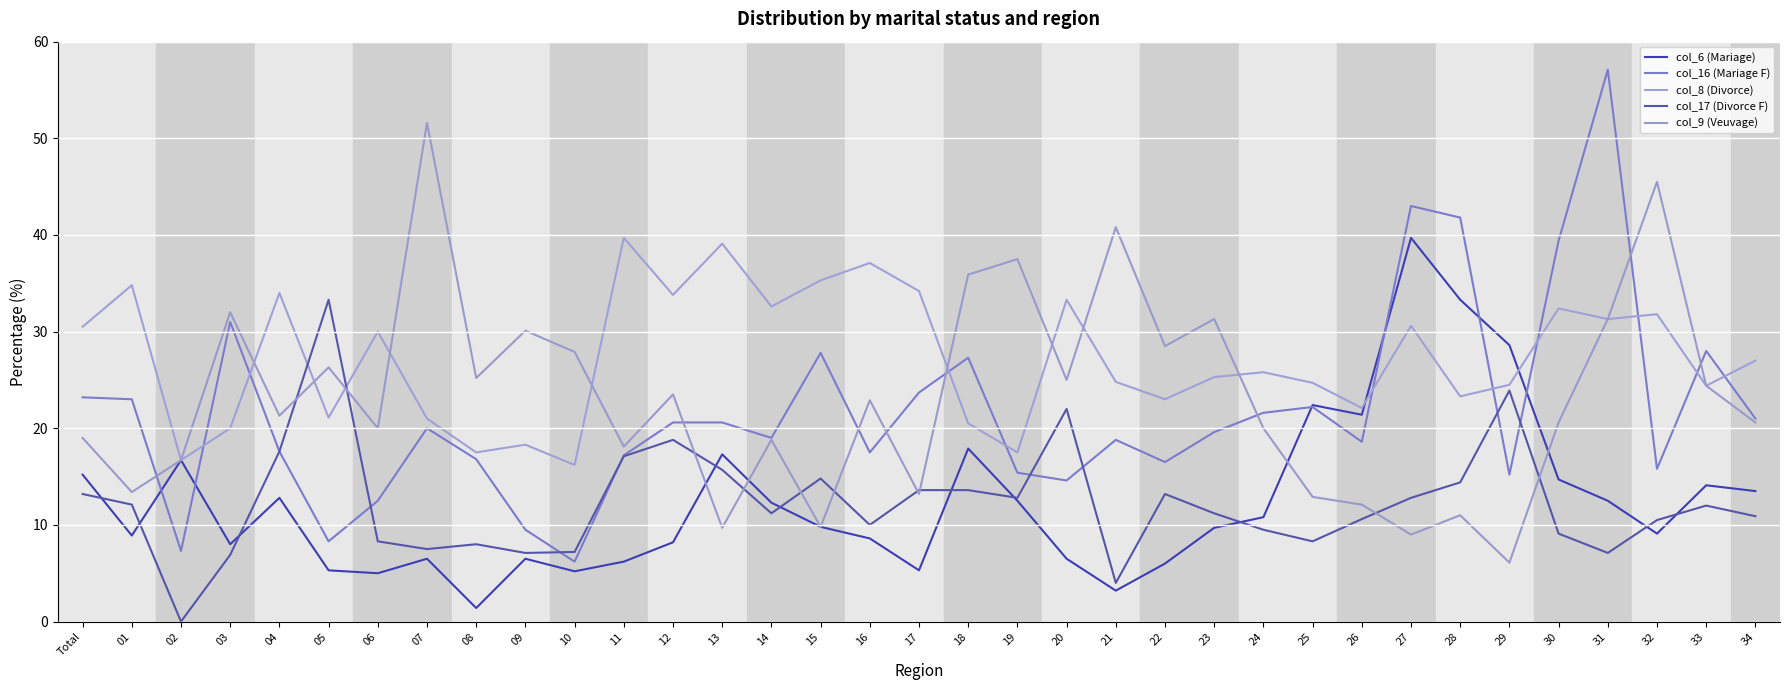

At which label does col_17 (Divorce F) first exceed 11?

Total